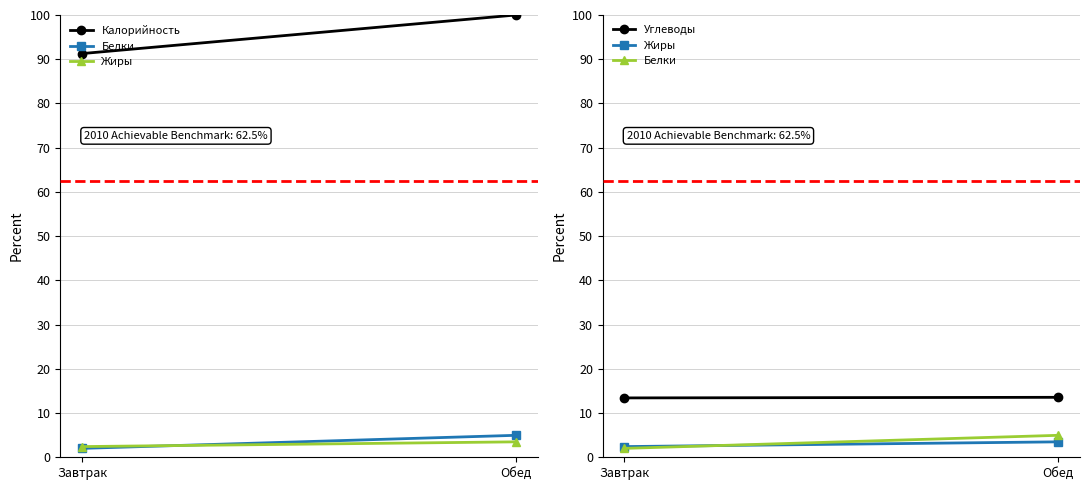

What is the label of the 2nd point from the right?

Завтрак